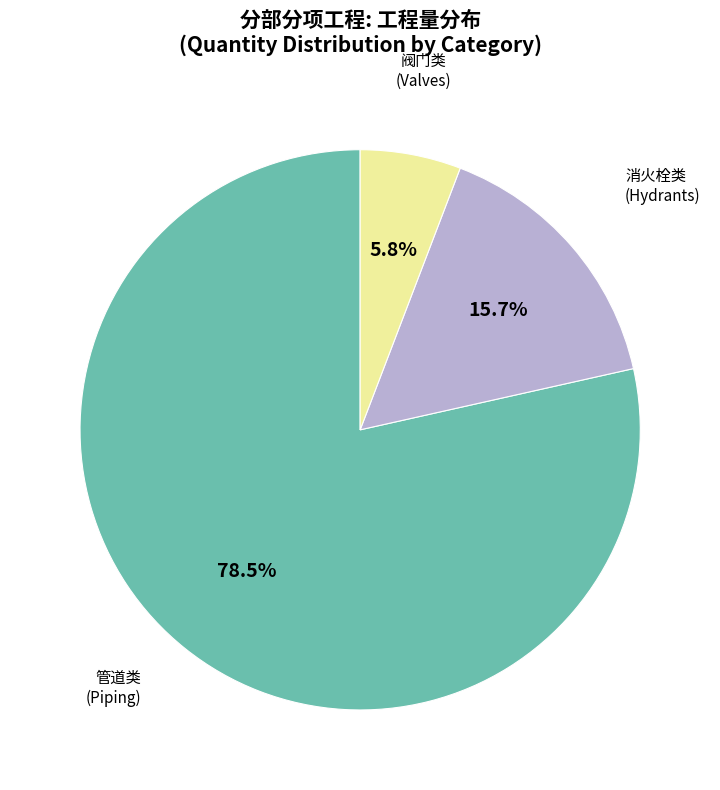

Is there any slice that represents more than half of the pie?

Yes